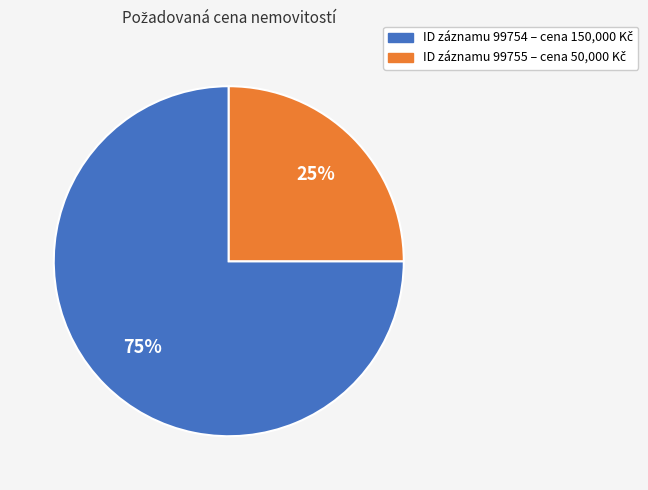

To the nearest percent, what is the difference between the largest and smallest slice percentages?

50%